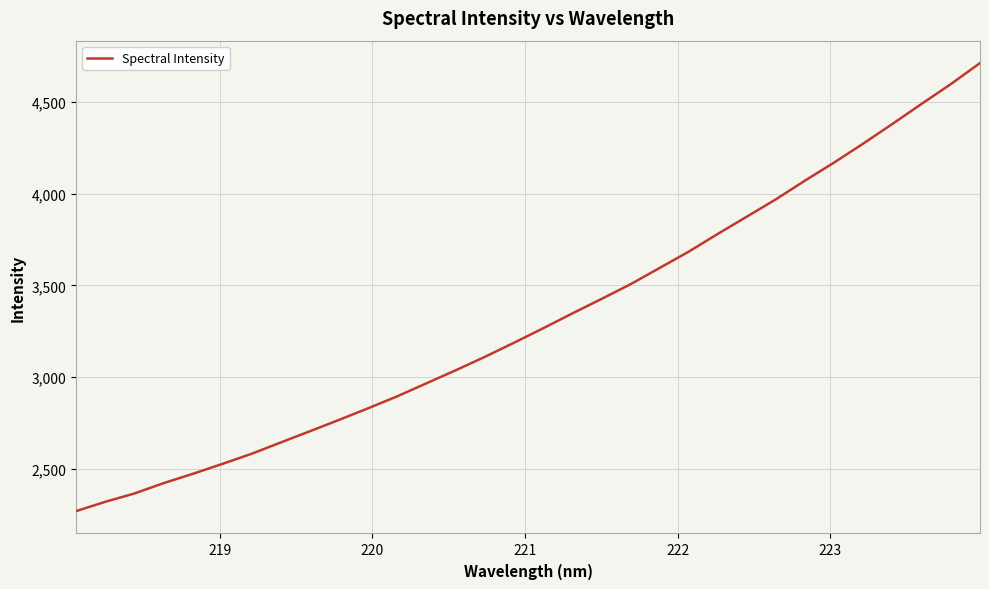

What is the greatest value displayed?

4712.9